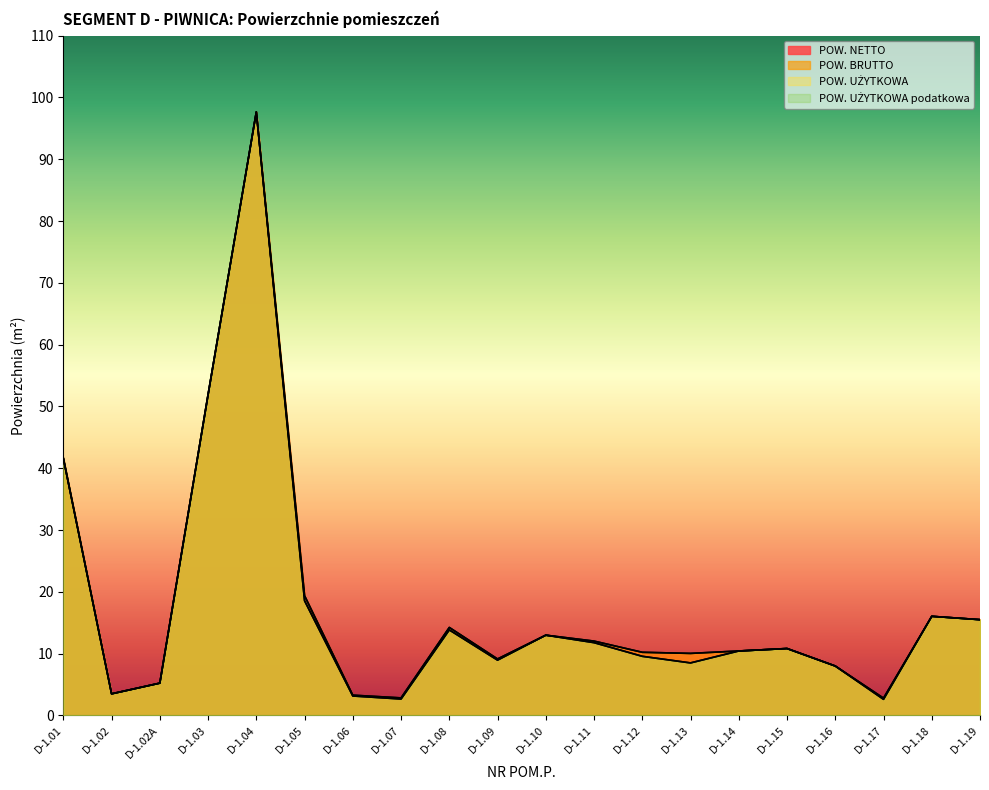

How many lines are shown in the chart?

4